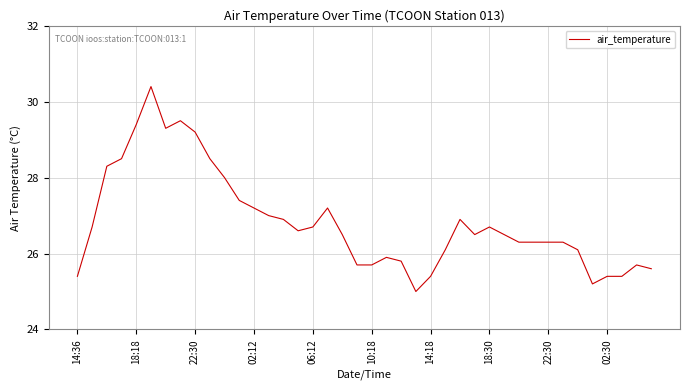

What is the difference between the maximum and minimum values?

5.4